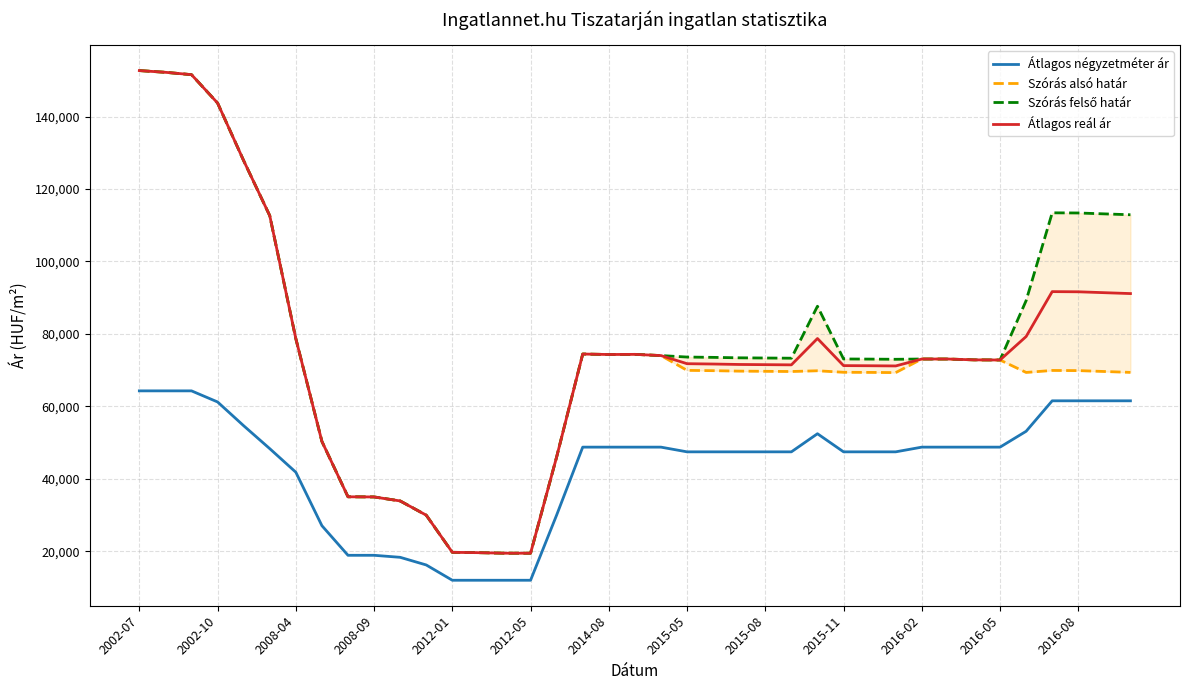

True or false: Átlagos négyzetméter ár and Átlagos reál ár intersect in this chart.

False